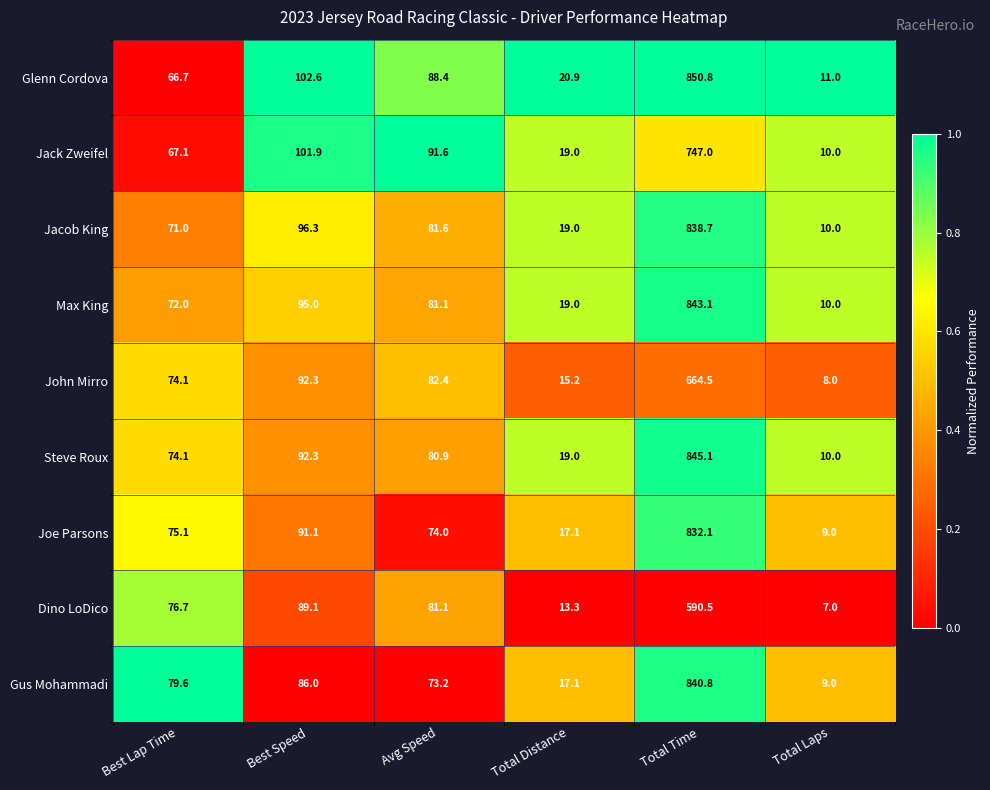

What is the difference between the Gus Mohammadi values at Total Time and Avg Speed?

767.6